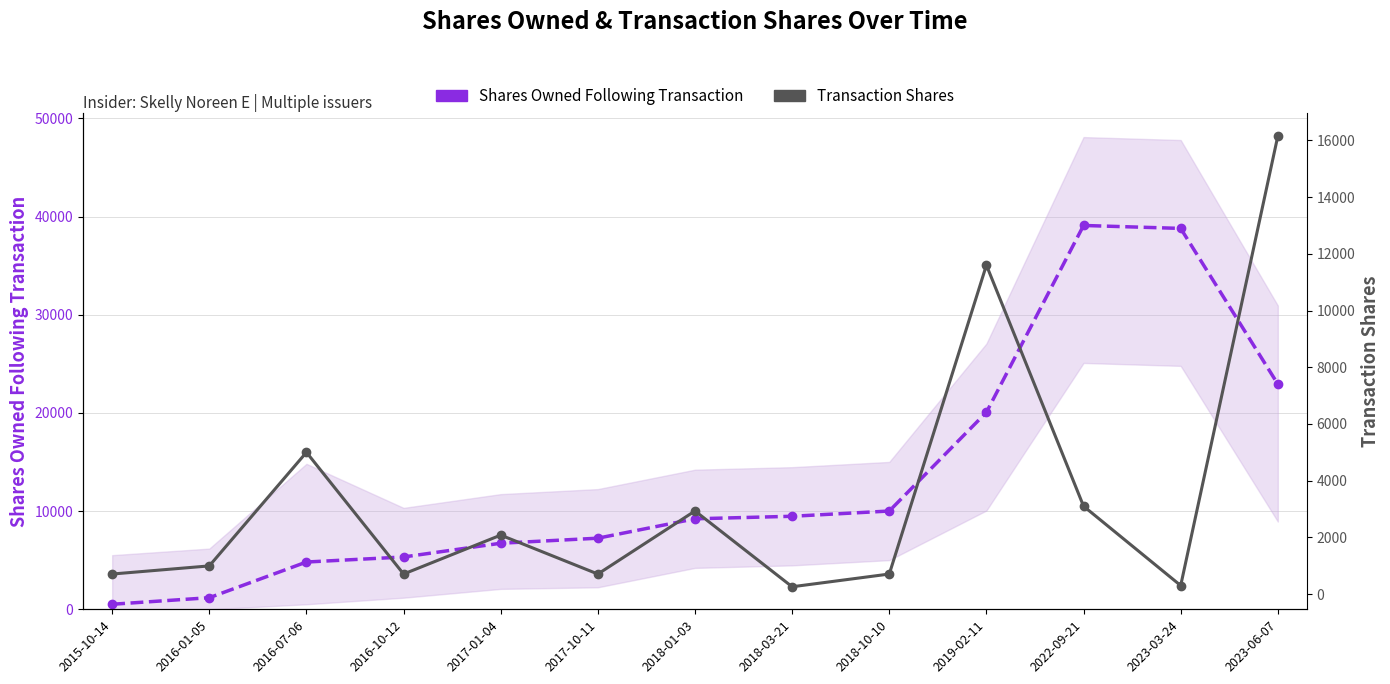

Rank the series by their maximum value, from highest to lowest.

Shares Owned Following Transaction, Transaction Shares